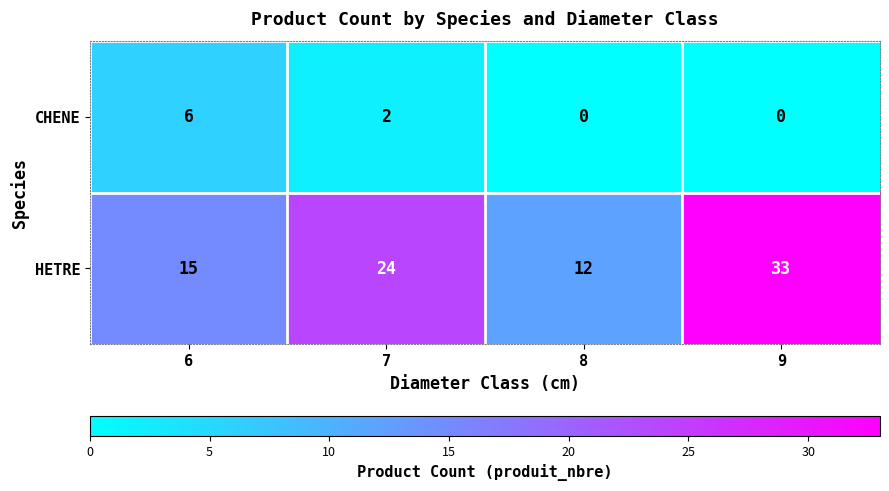

How many CHENE values are between 0 and 6?

4